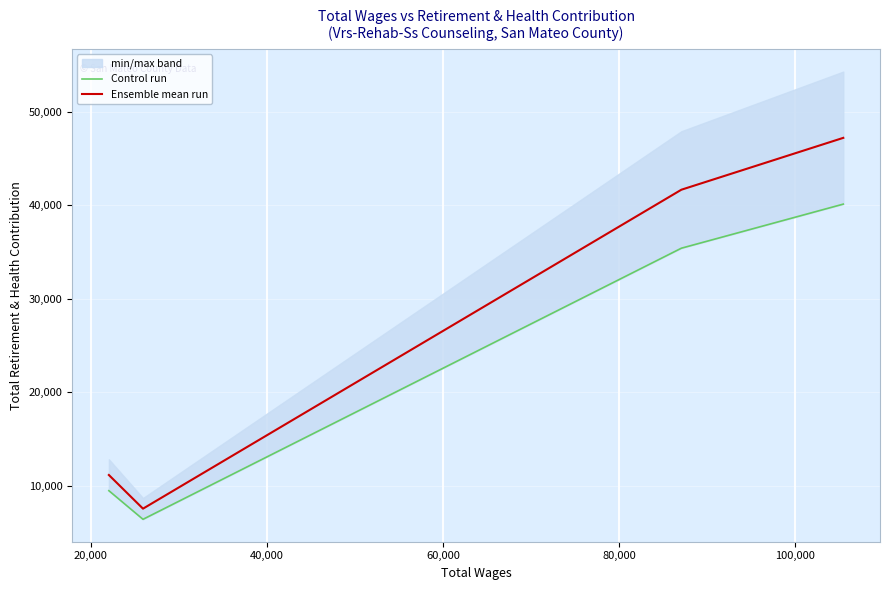

What is the value of the Control run point at the 1st from the left?

9502.1